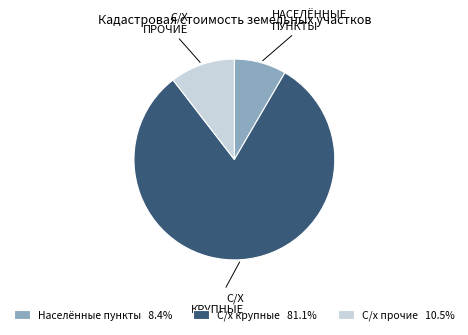

Does any single category account for the majority?

Yes